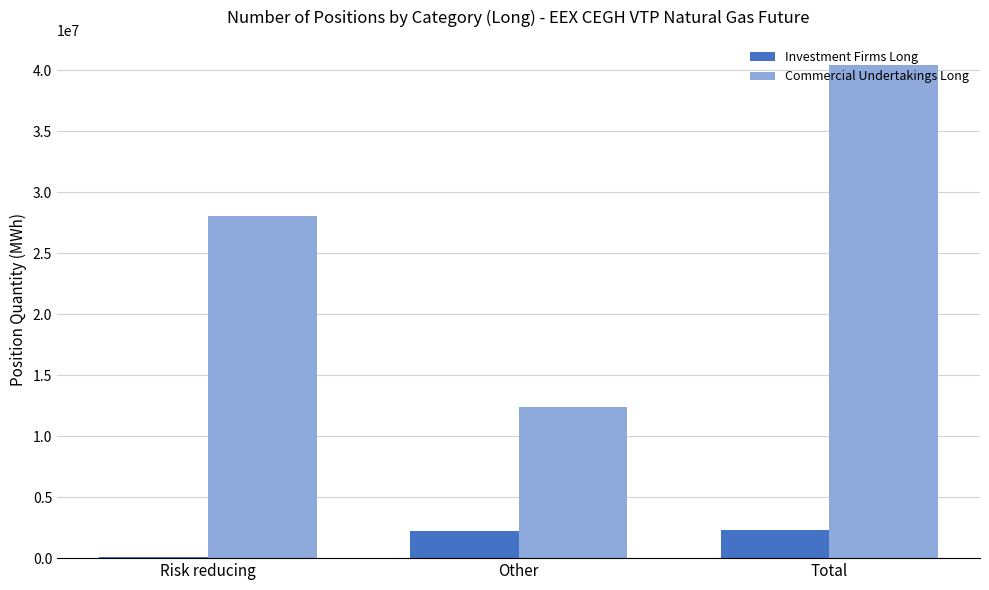

The value of Commercial Undertakings Long at Risk reducing is 45789200. True or false?

False